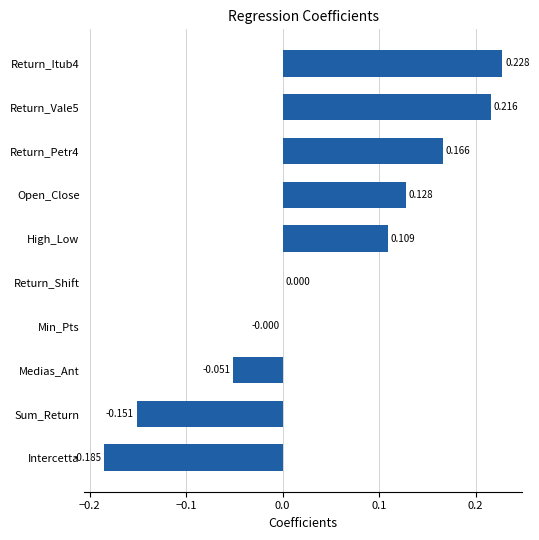

Which has a higher value, Open_Close or Return_Shift?

Open_Close